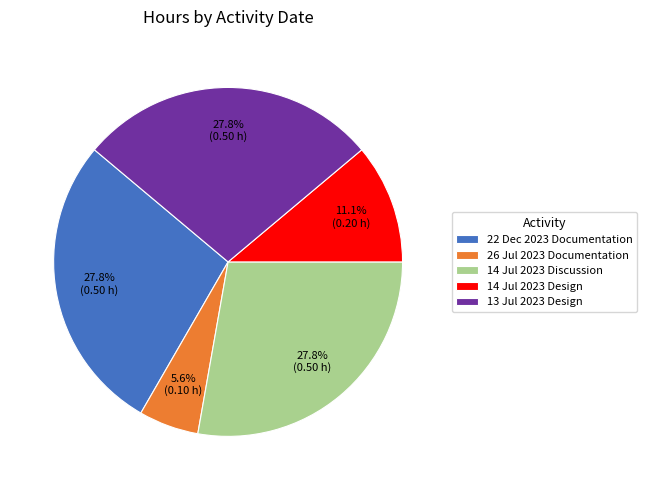

Does any single category account for the majority?

No